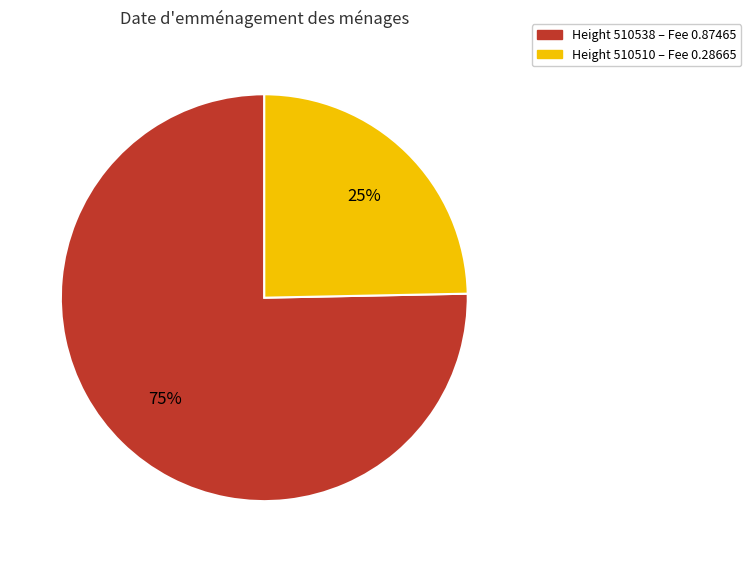

To the nearest percent, what is the average slice percentage?

50%